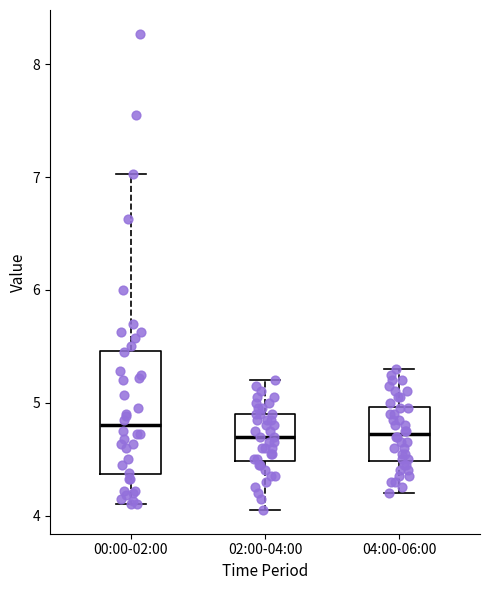

Where does the upper whisker of the box for 00:00-02:00 end on the y-axis? The values are not printed on the chart, so give them approximately, as read against the axis.

7.0